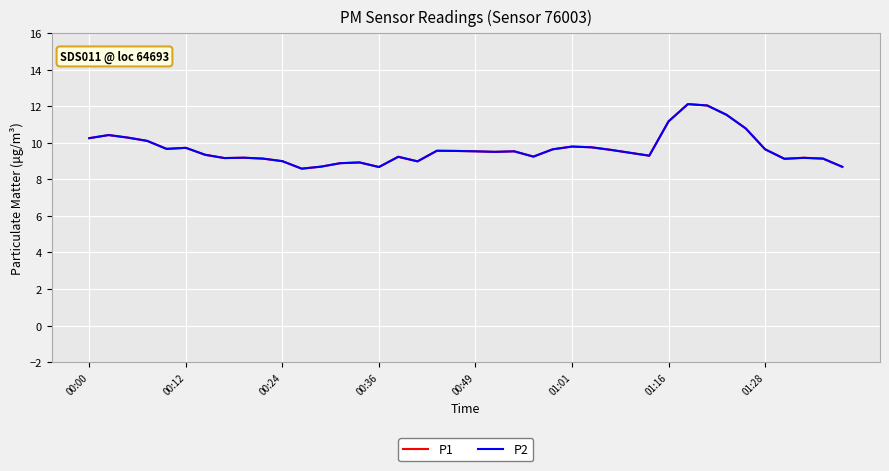

Which series has the largest range (max minus min)?

P1